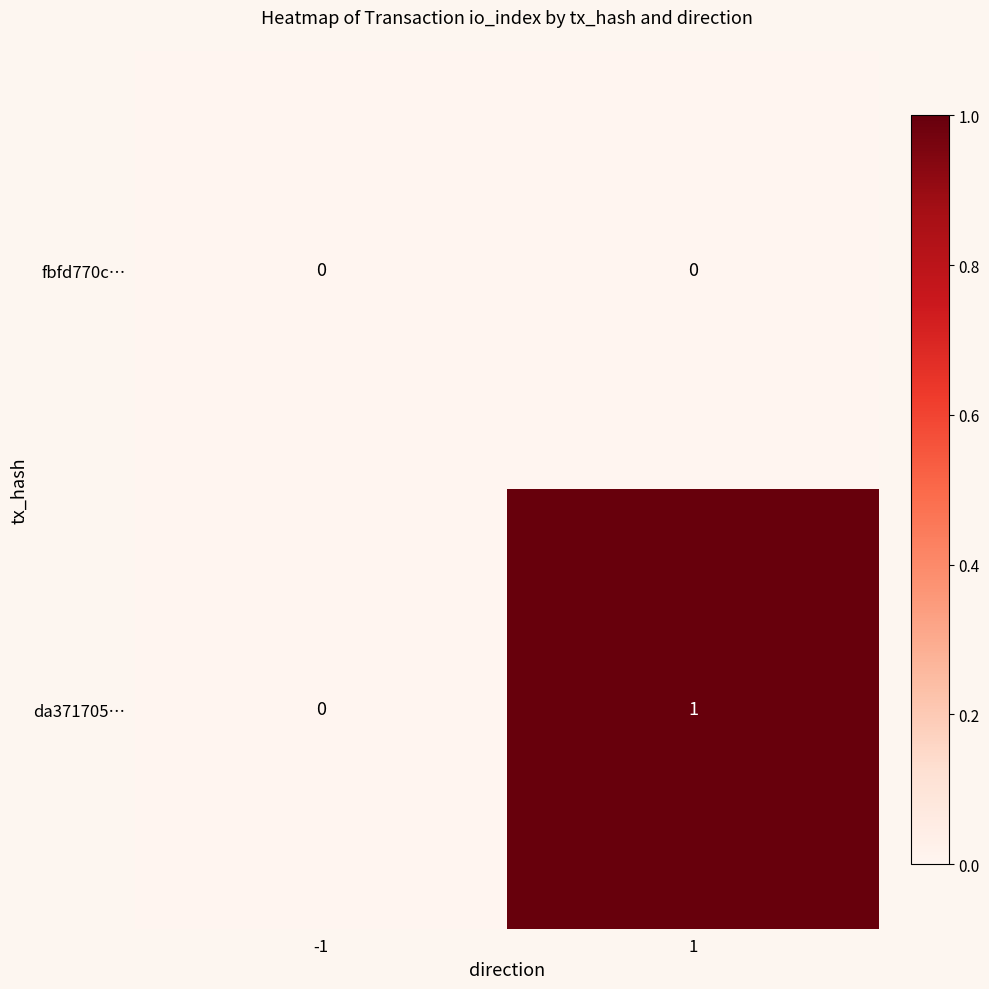

Rank the series by their average value, from highest to lowest.

da371705…, fbfd770c…